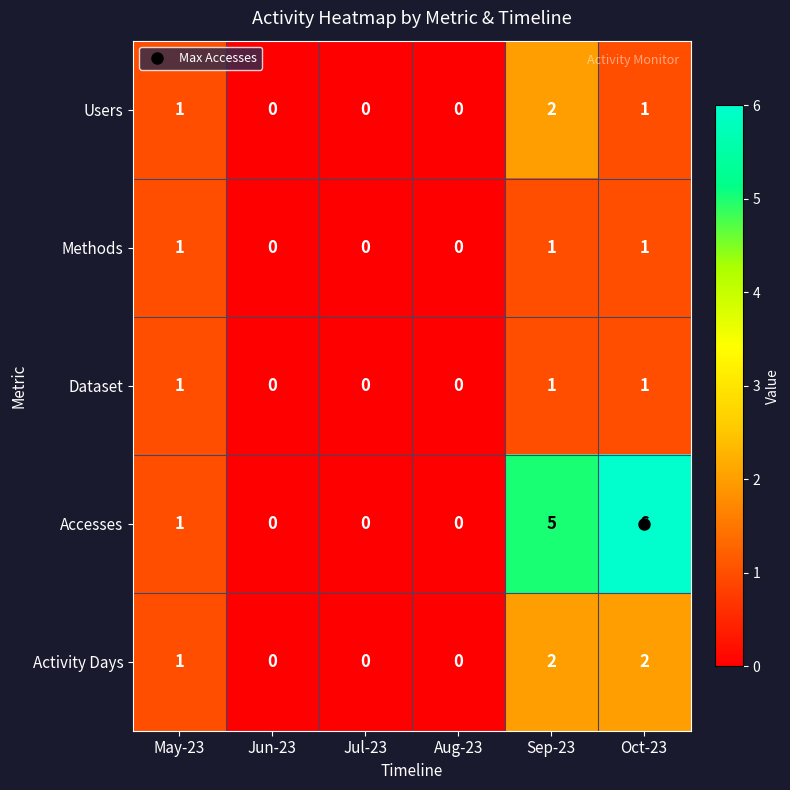

Which series has the largest range (max minus min)?

Accesses